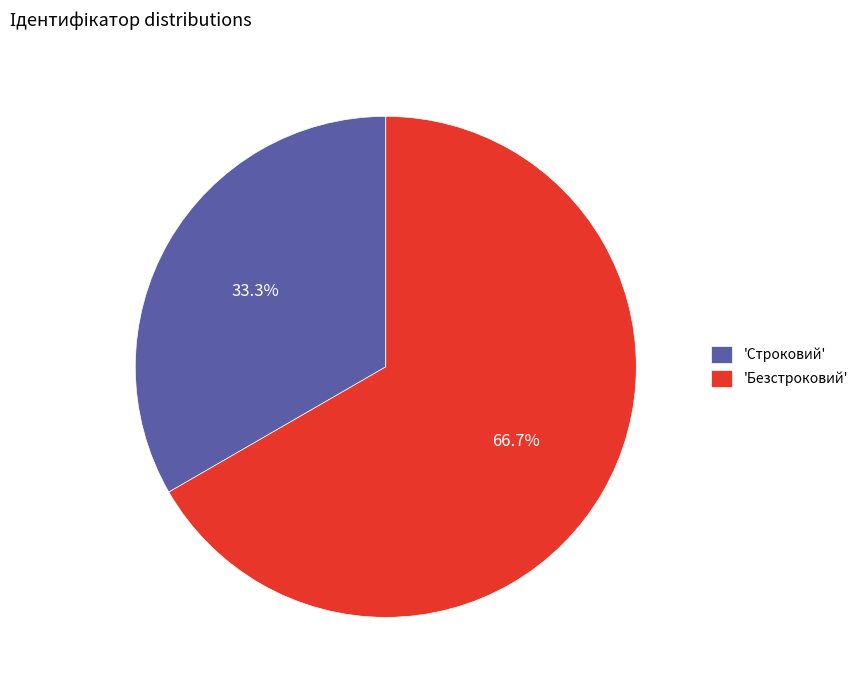

Is there a majority slice in this chart?

Yes